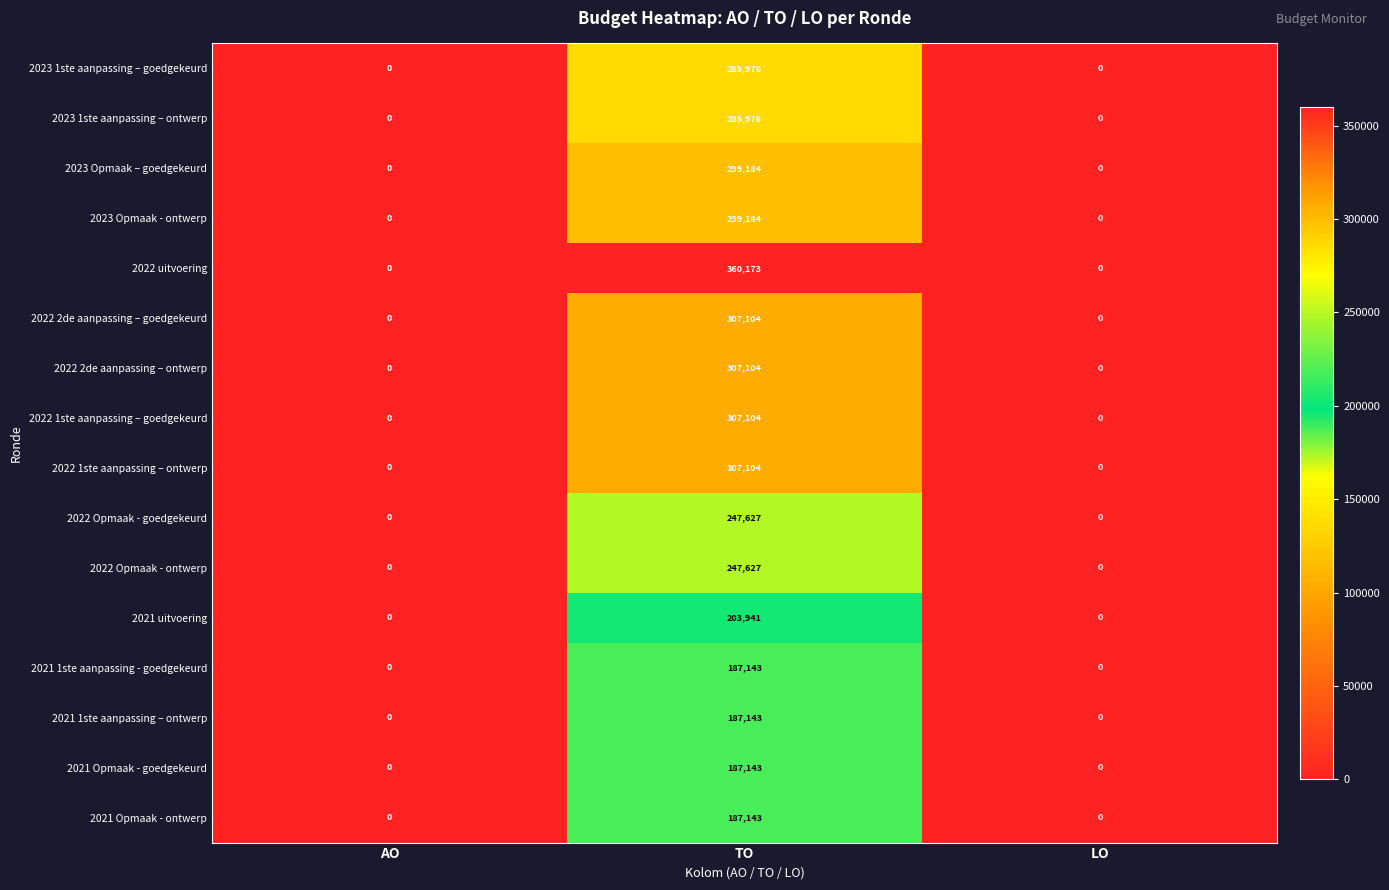

How many 2023 Opmaak - ontwerp values are between 0 and 299184?

3